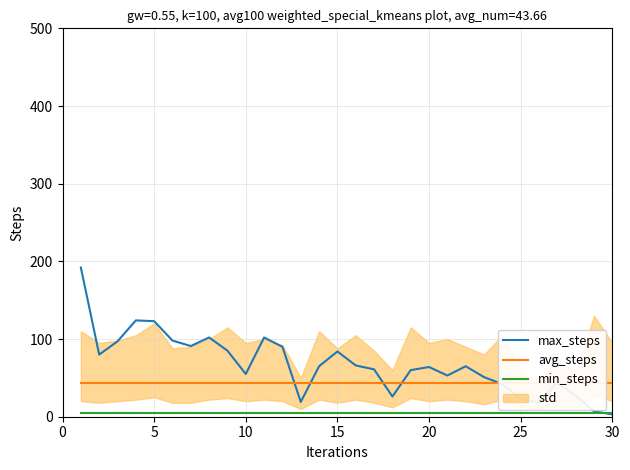

What is the greatest value displayed?

192